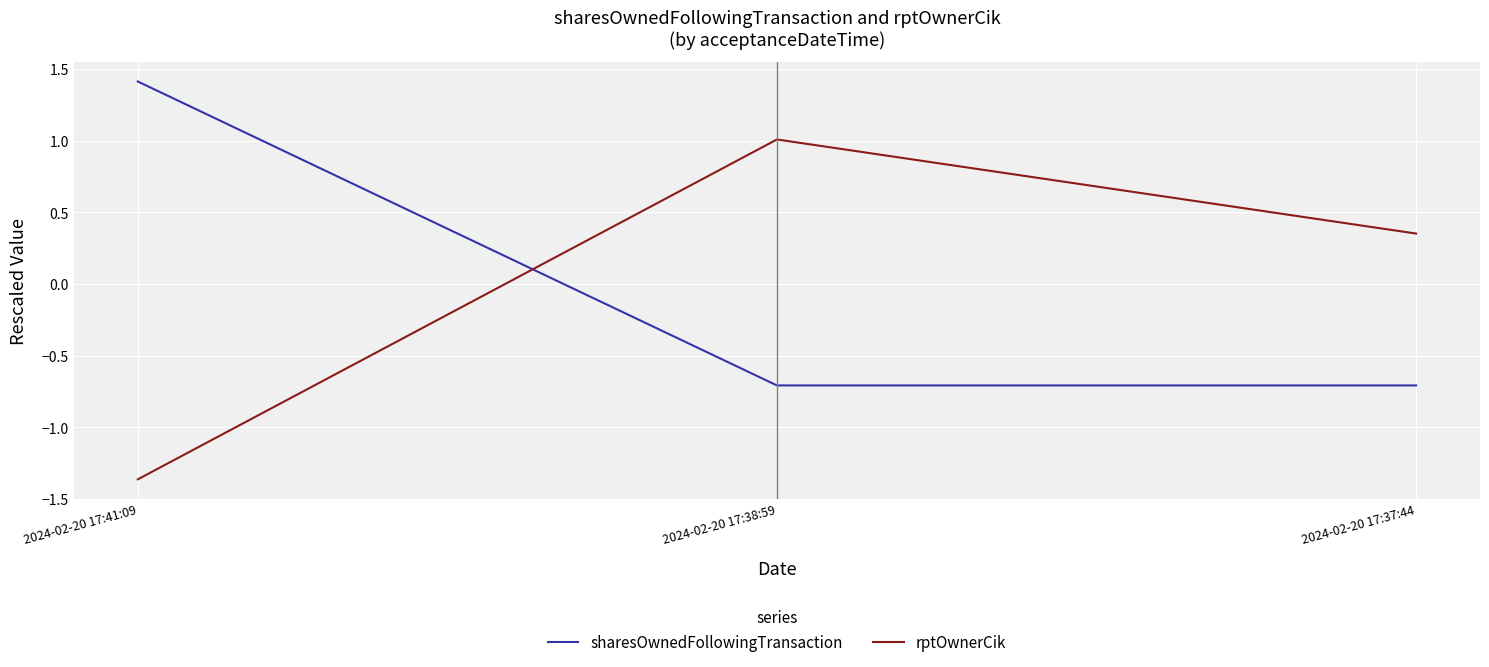

How many categories are shown in the chart?

3